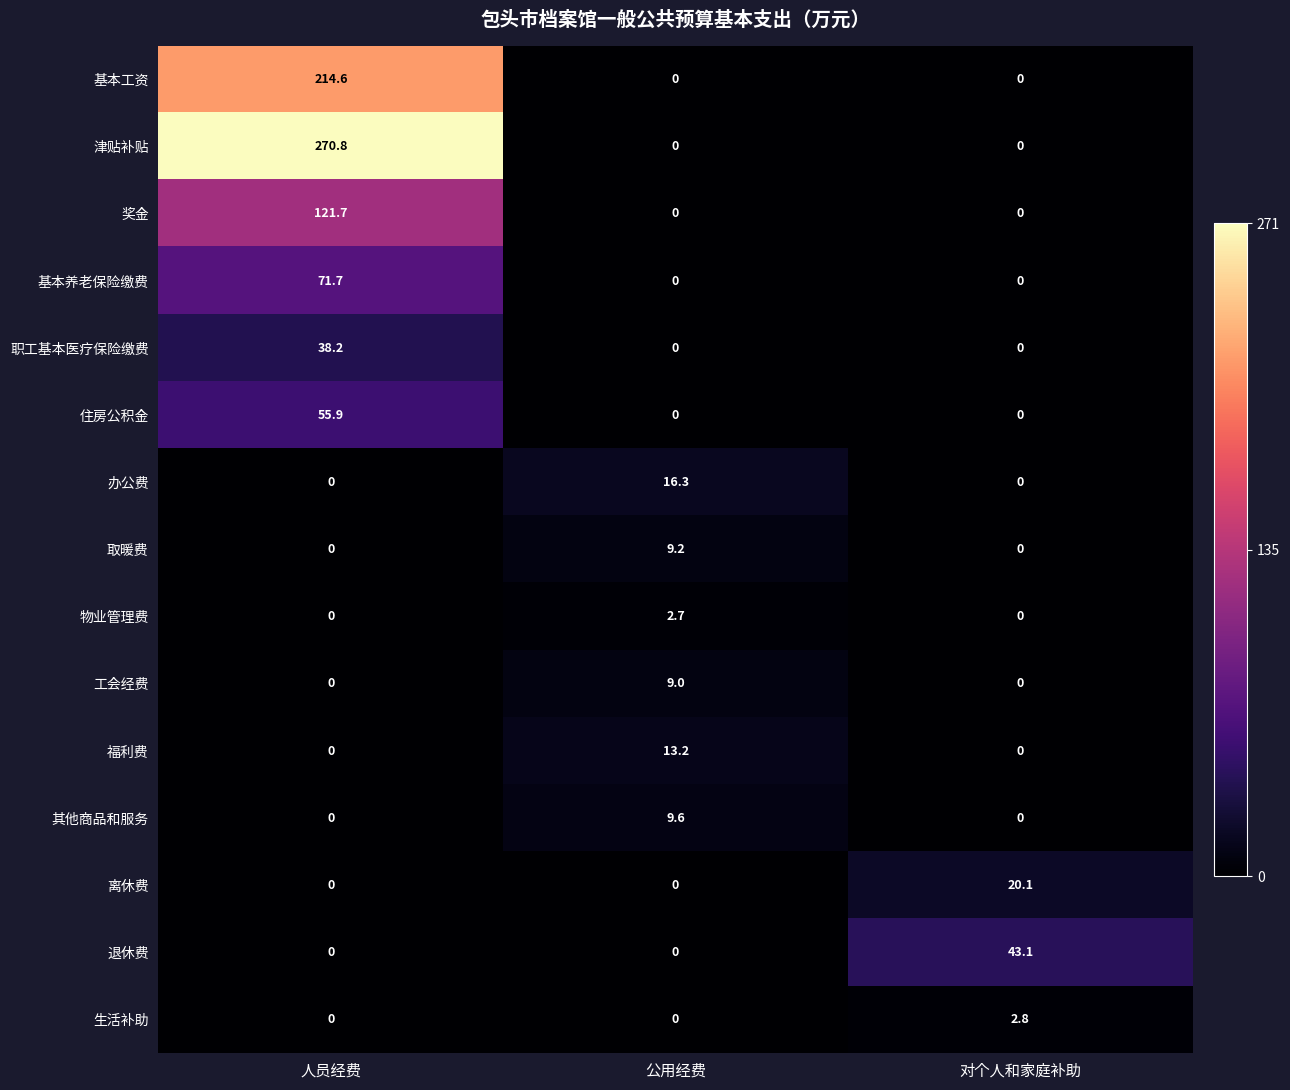

Which series has the largest range (max minus min)?

津贴补贴